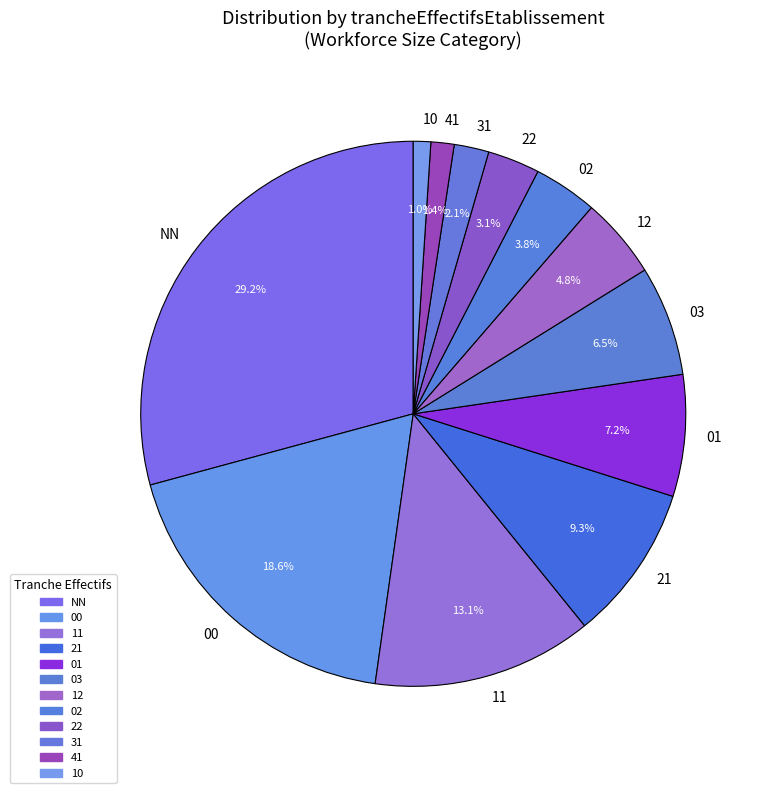

The 01 slice represents 7% of the pie. True or false?

True